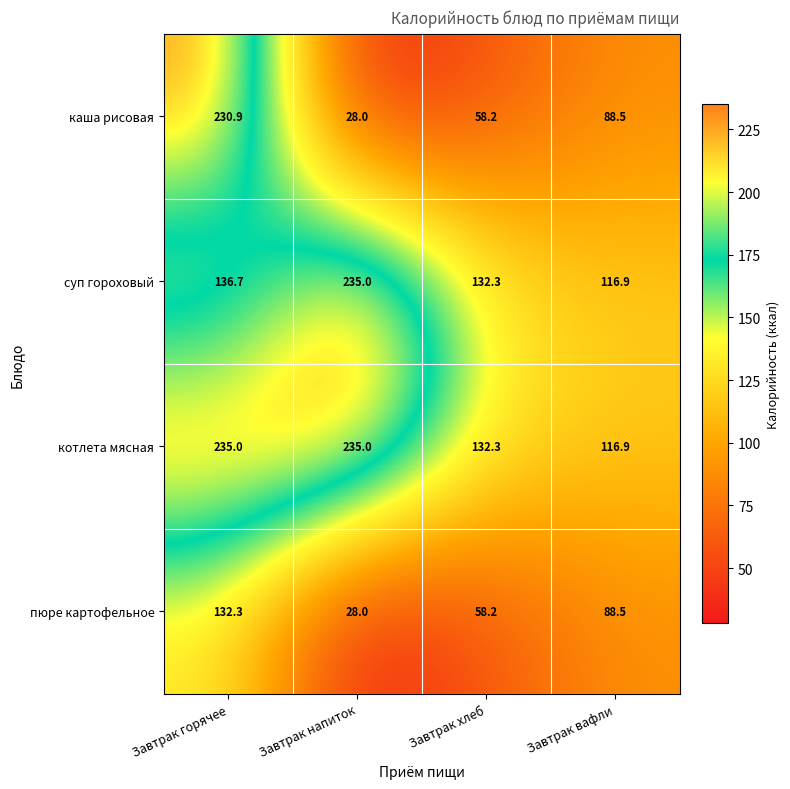

What is the spread (max minus min) of values at Завтрак горячее?

102.7